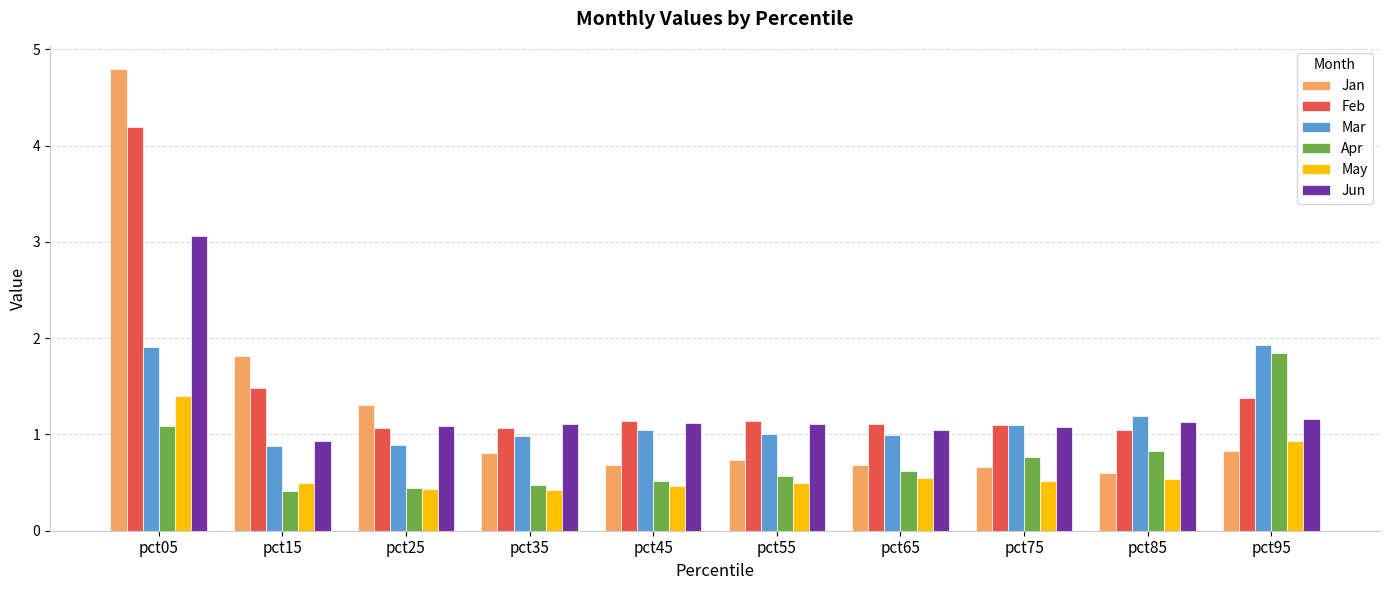

Is it true that Mar equals 0.7 at pct05?

False